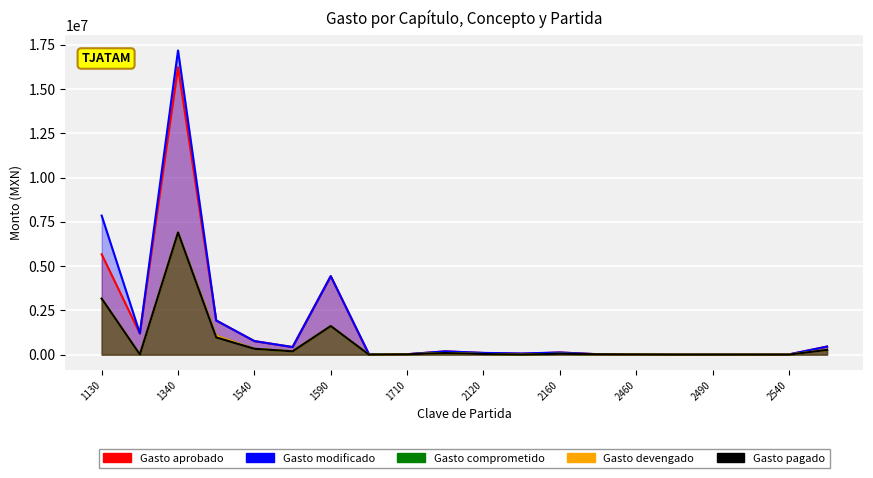

At which label does Gasto devengado reach its minimum?

1610